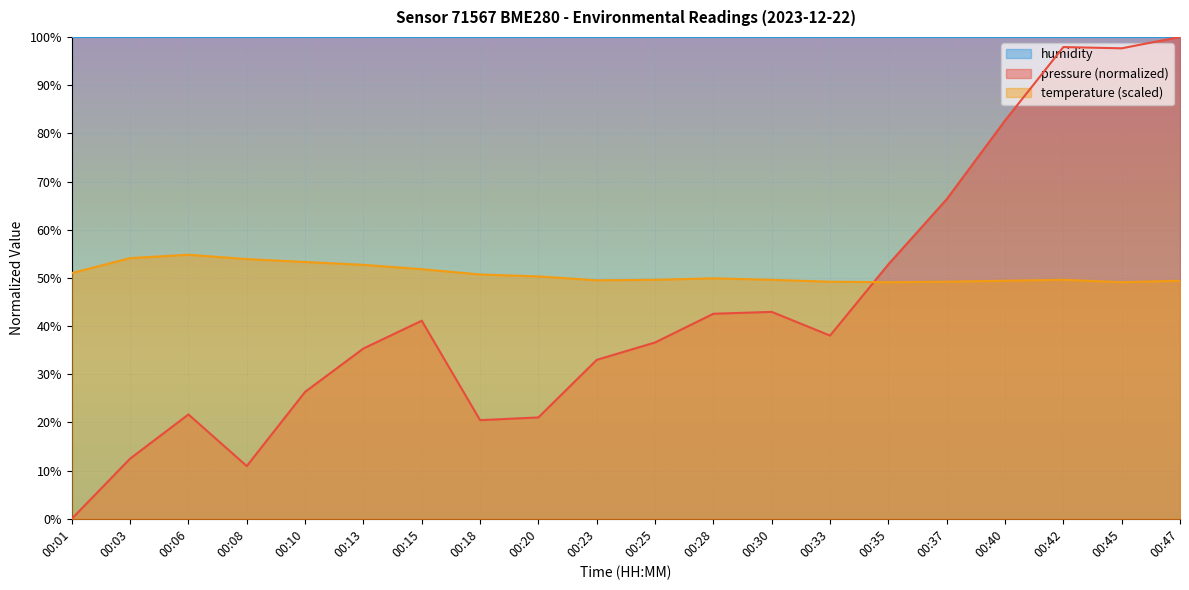

True or false: temperature and pressure intersect in this chart.

True